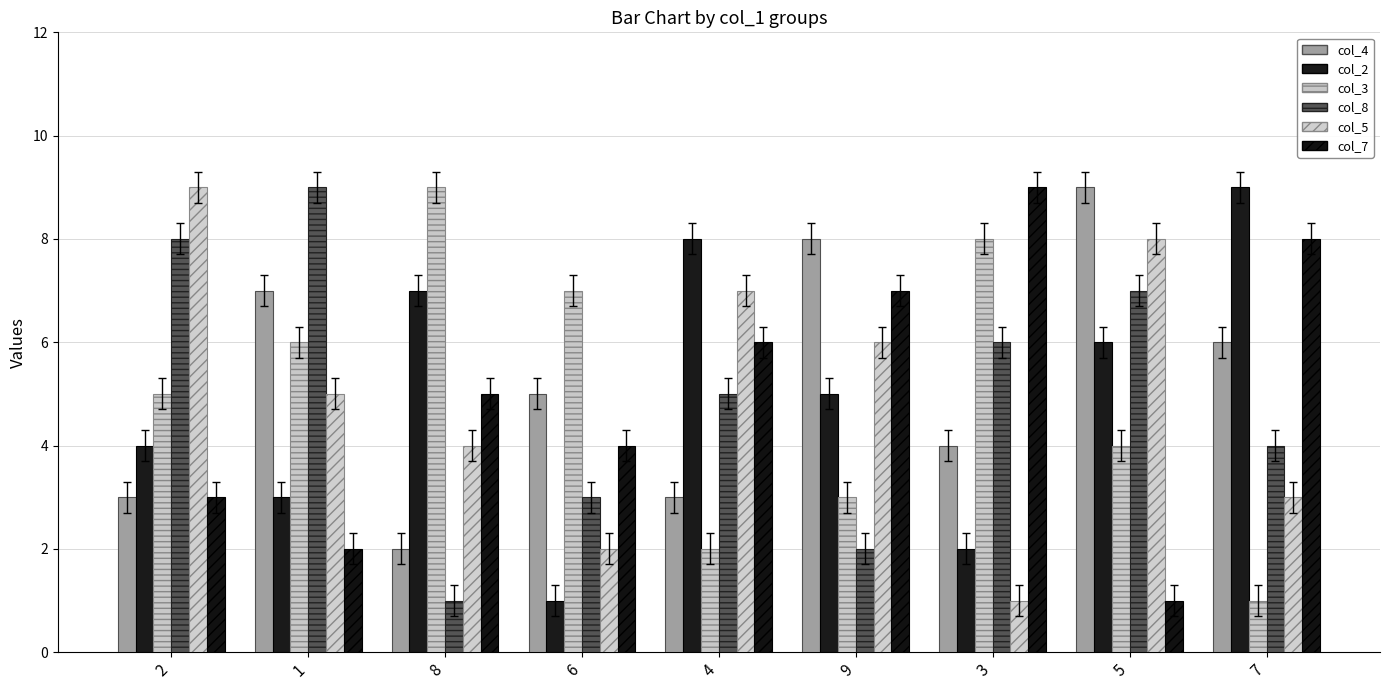

Count the col_2 values in the range 3 to 7.

5